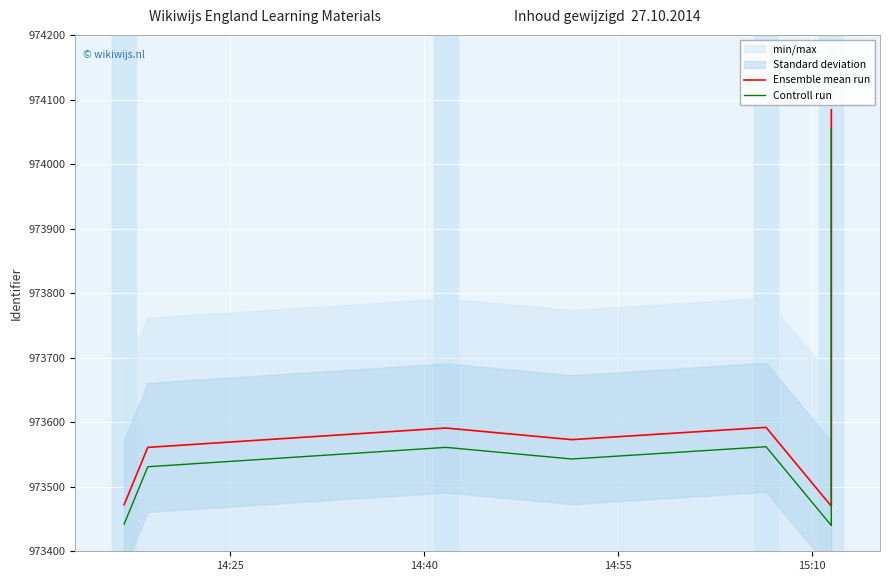

True or false: Controll run has more than 2 points higher than both neighbors.

False